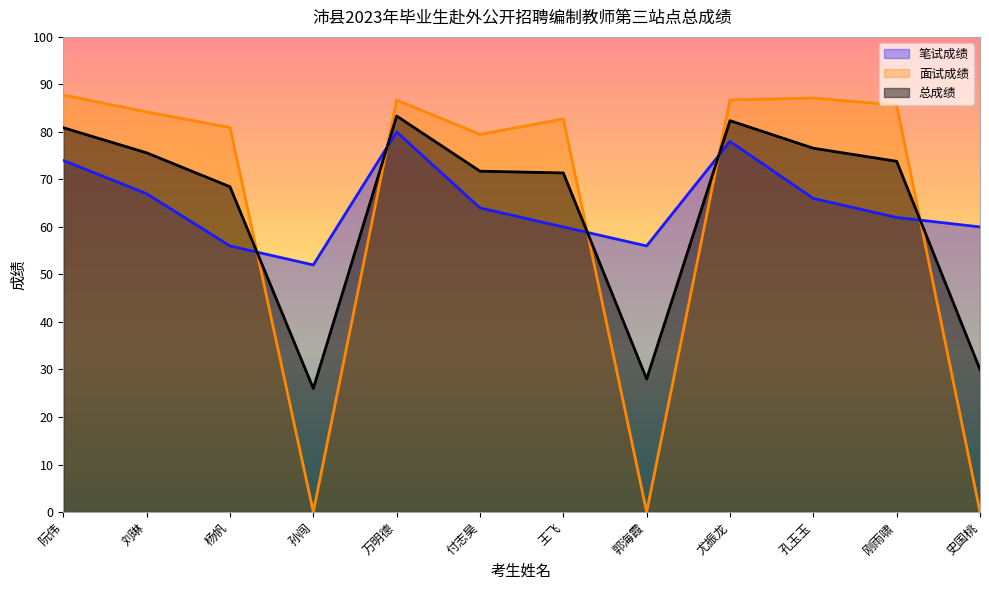

What is the label of the 8th point from the right?

万明德